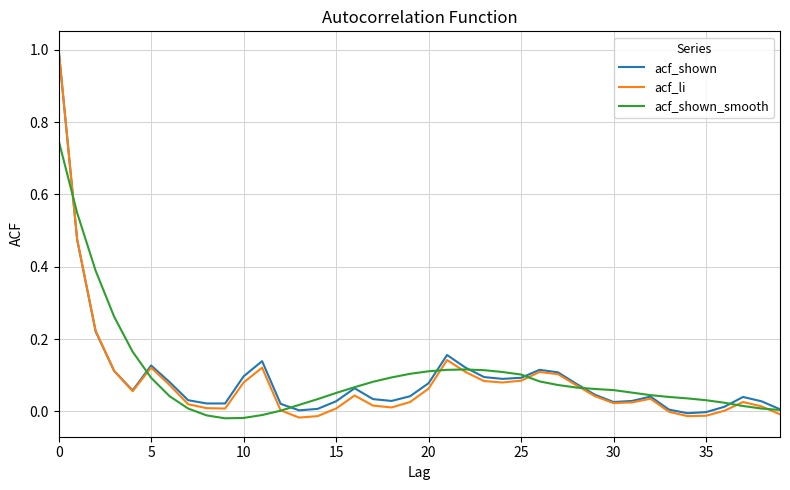

Which series has the largest range (max minus min)?

acf_li